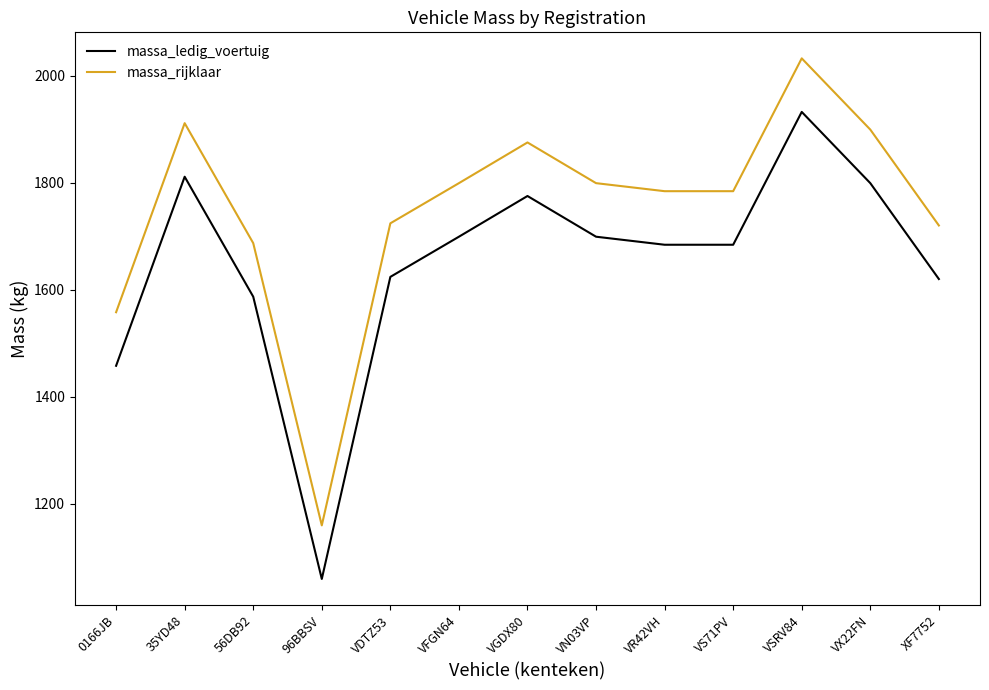

True or false: massa_rijklaar and massa_ledig_voertuig cross at least once.

False